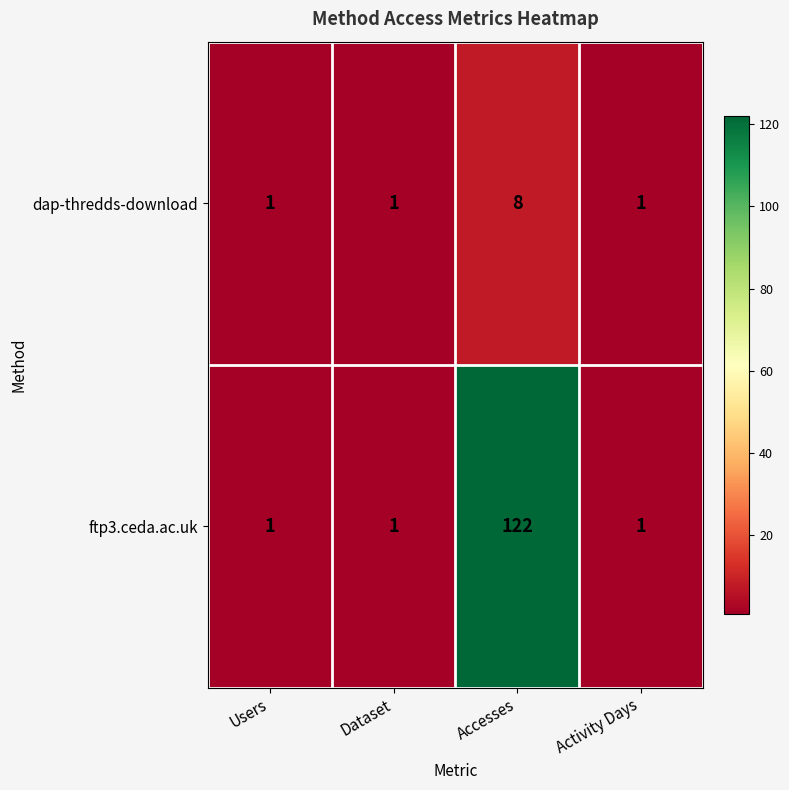

At which category is the sum across all series the highest?

Accesses